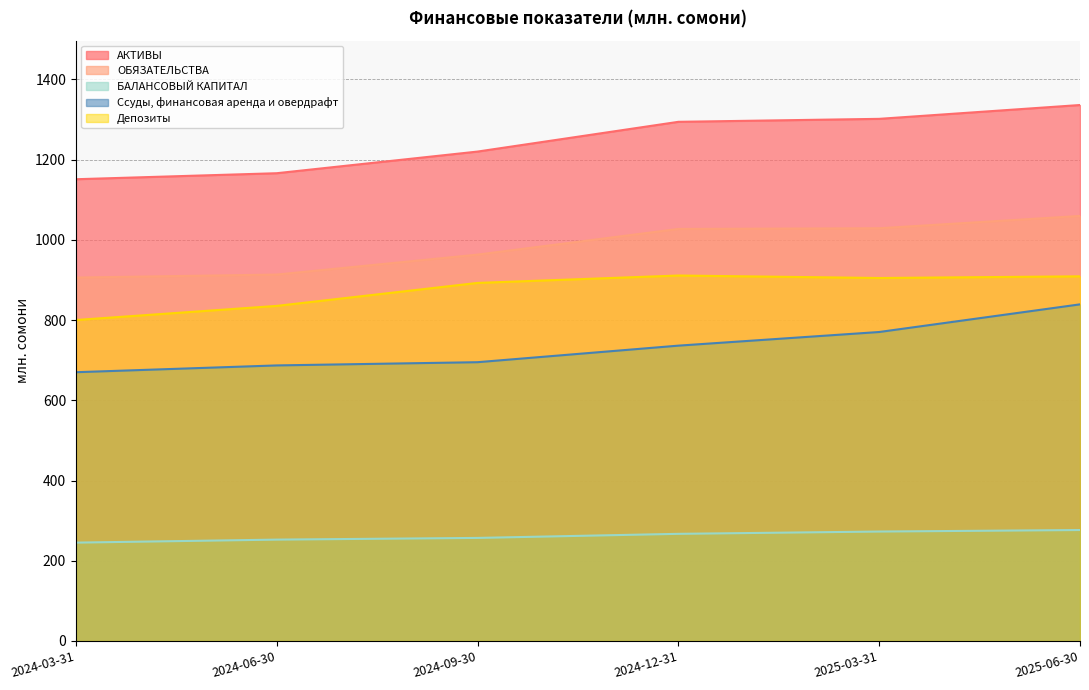

Reading left to right, what are all the values shown in this chart?

АКТИВЫ: 2024-03-31=1151.1	2024-06-30=1166.1	2024-09-30=1220.1	2024-12-31=1294.2	2025-03-31=1301.6	2025-06-30=1336.1
ОБЯЗАТЕЛЬСТВА: 2024-03-31=906.0	2024-06-30=913.4	2024-09-30=963.2	2024-12-31=1027.2	2025-03-31=1028.9	2025-06-30=1059.6
БАЛАНСОВЫЙ КАПИТАЛ: 2024-03-31=245.1	2024-06-30=252.7	2024-09-30=256.9	2024-12-31=267.1	2025-03-31=272.8	2025-06-30=276.6
Ссуды, финансовая аренда и овердрафт: 2024-03-31=670.0	2024-06-30=686.9	2024-09-30=695.0	2024-12-31=736.2	2025-03-31=770.2	2025-06-30=839.2
Депозиты: 2024-03-31=800.1	2024-06-30=835.3	2024-09-30=892.6	2024-12-31=911.1	2025-03-31=904.9	2025-06-30=909.0